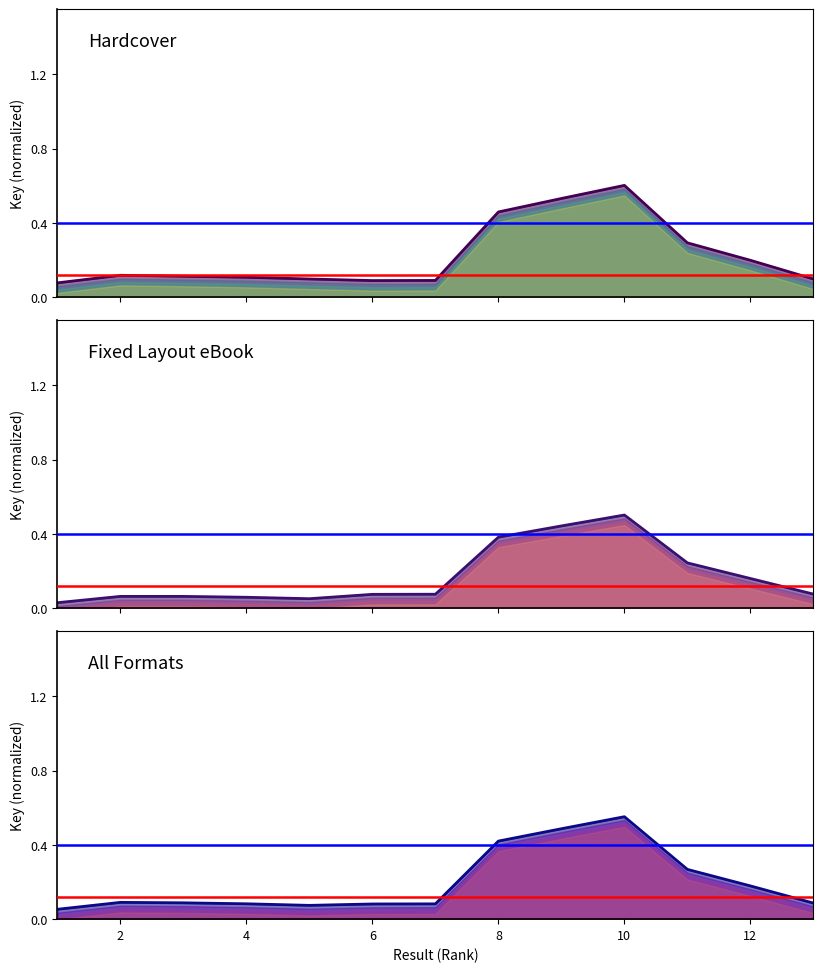

Reading left to right, extract all data points from this chart.

Hardcover: 0.1	0.1	0.1	0.1	0.1	0.1	0.1	0.5	0.5	0.6	0.3	0.2	0.1
Fixed Layout eBook: 0.0	0.1	0.1	0.1	0.1	0.1	0.1	0.4	0.4	0.5	0.2	0.2	0.1
All Formats: 0.1	0.1	0.1	0.1	0.1	0.1	0.1	0.4	0.5	0.6	0.3	0.2	0.1